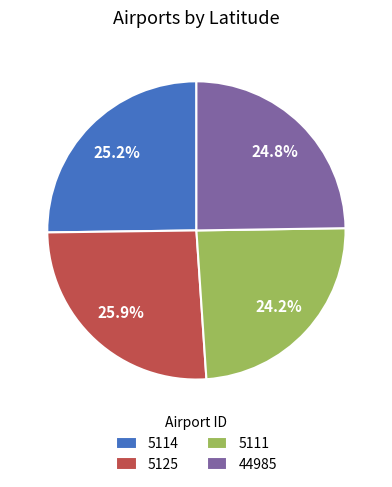

What is the smallest slice in the pie chart?

5111